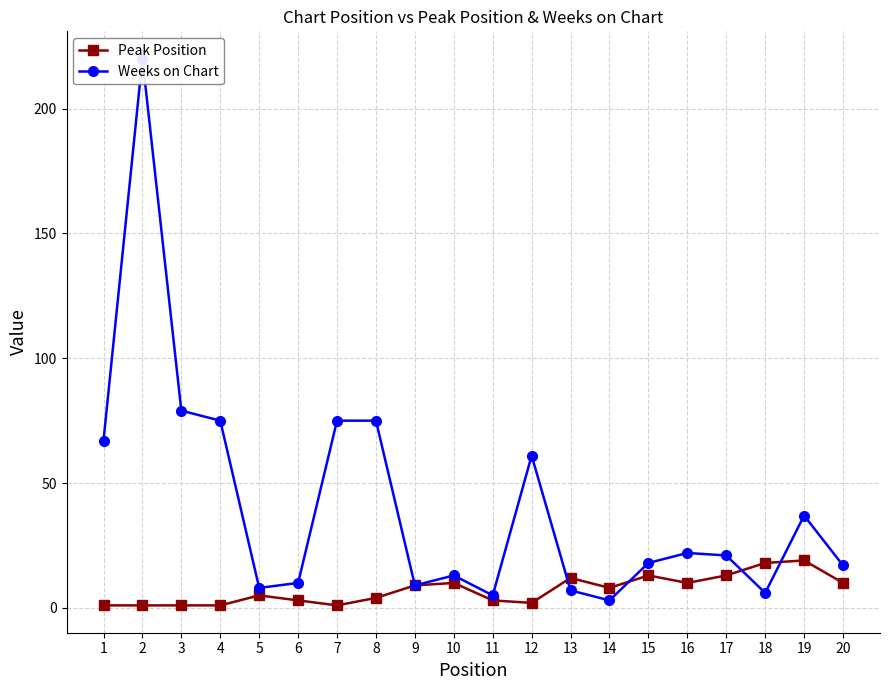

Reading right to left, what are all the values shown in this chart?

Peak Position: 20=10	19=19	18=18	17=13	16=10	15=13	14=8	13=12	12=2	11=3	10=10	9=9	8=4	7=1	6=3	5=5	4=1	3=1	2=1	1=1
Weeks on Chart: 20=17	19=37	18=6	17=21	16=22	15=18	14=3	13=7	12=61	11=5	10=13	9=9	8=75	7=75	6=10	5=8	4=75	3=79	2=220	1=67